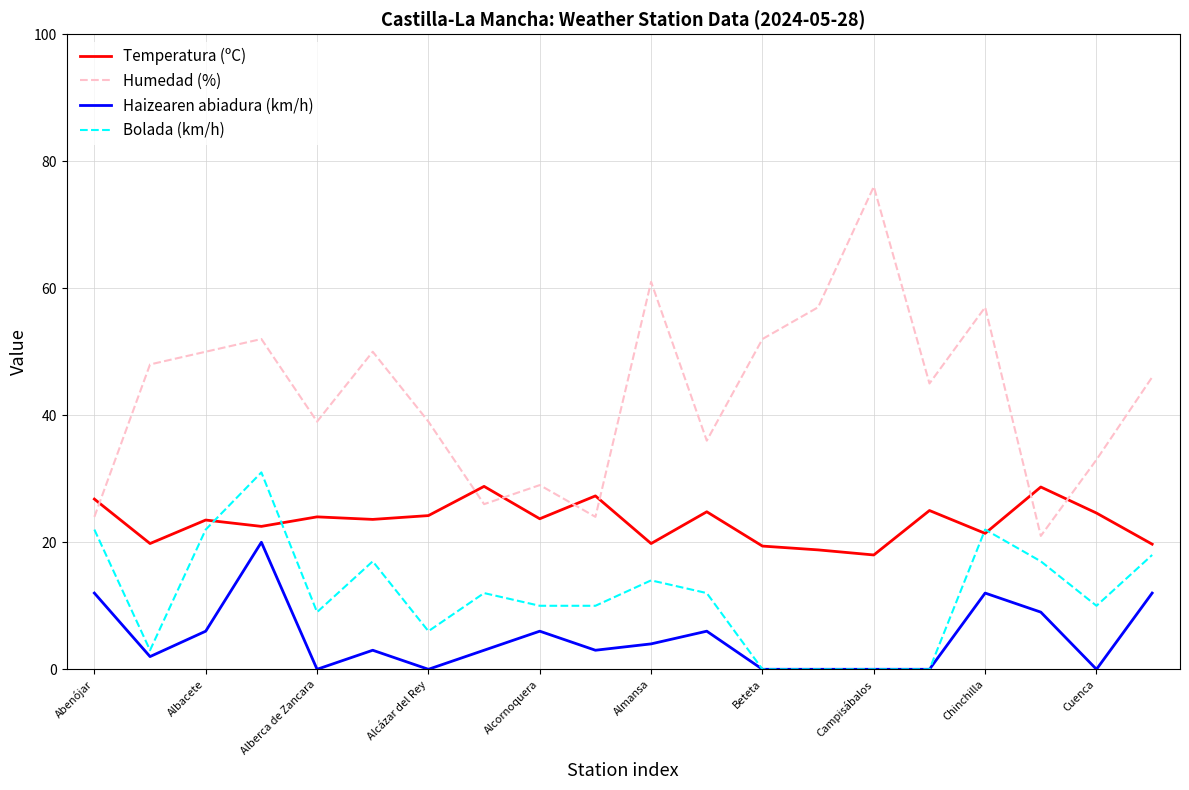

What is the lowest value of the Humedad (%) series?

21.0